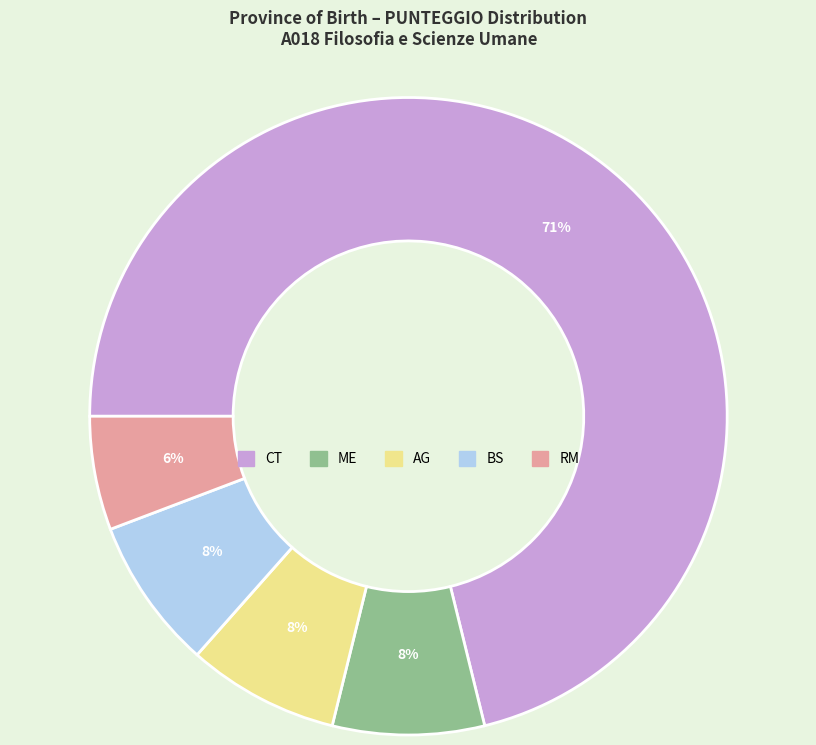

To the nearest percent, what percentage of the pie is AG?

8%